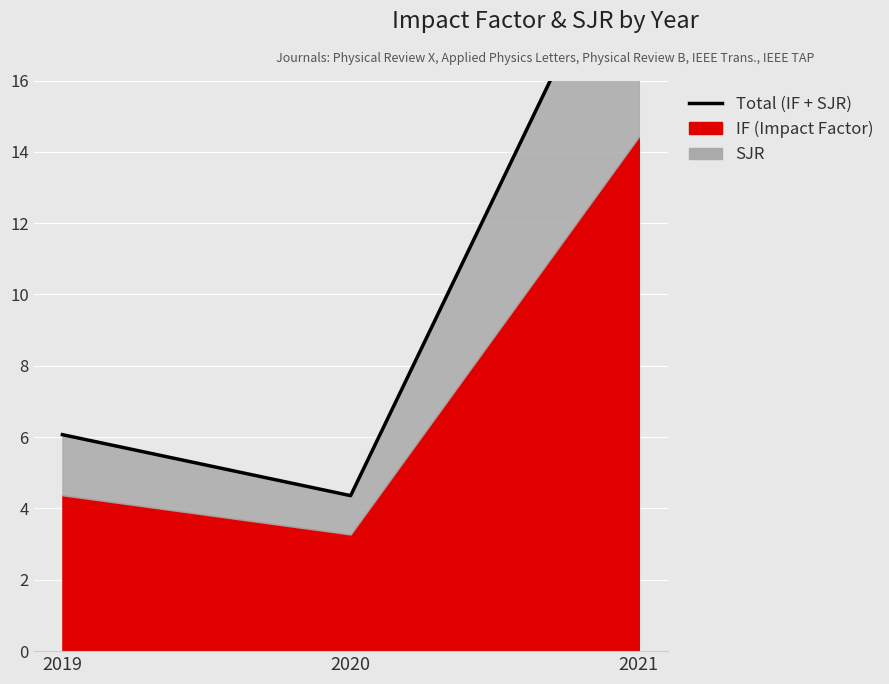

List the labels in order of value, largest first.

2021, 2019, 2020